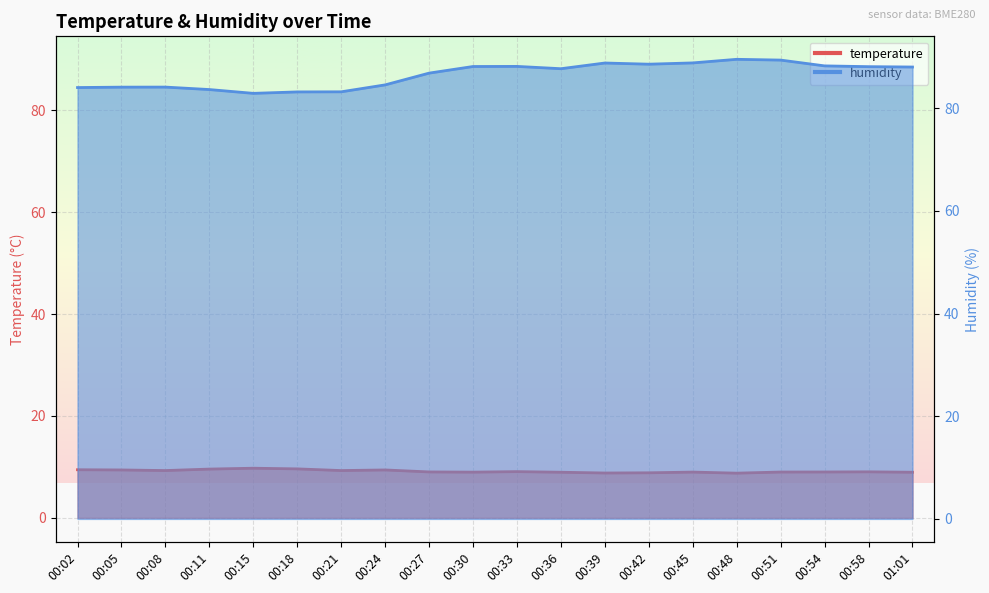

True or false: humidity has a value of 130.1 at 00:08.

False